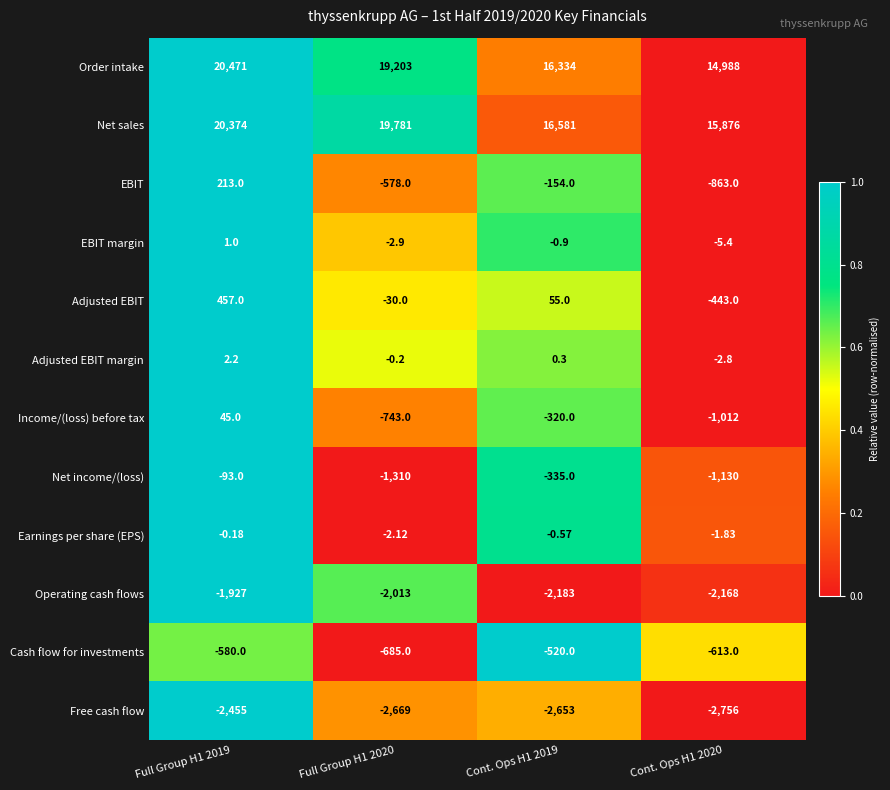

Which series has the widest spread of values?

Order intake